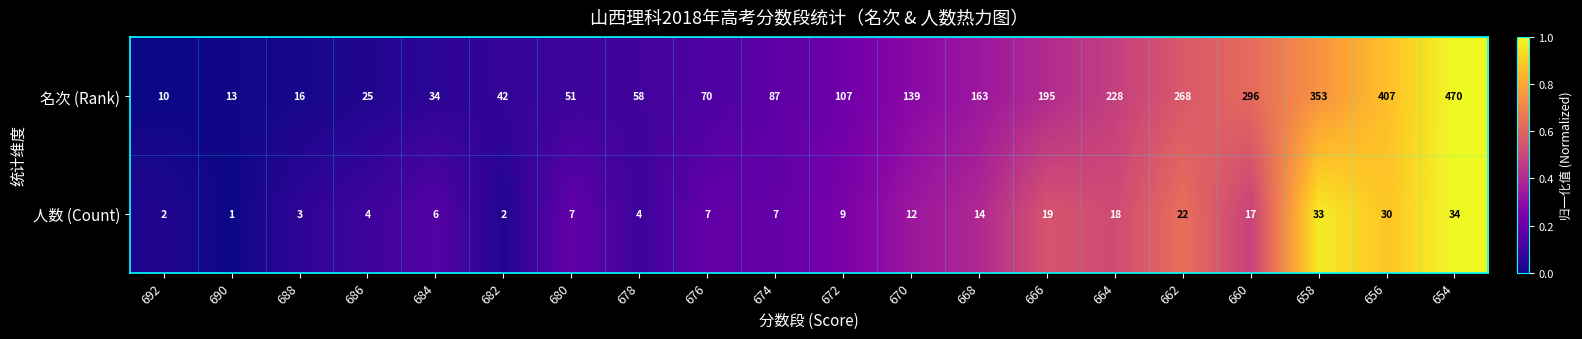

True or false: 人数 (Count) has a value of 31 at 662.

False